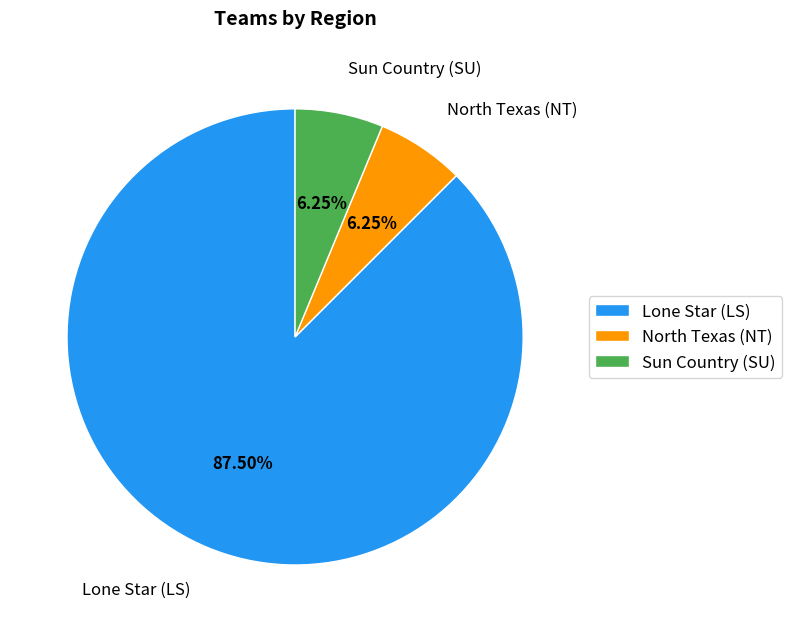

Combined, do Sun Country (SU) and Lone Star (LS) account for over 50%?

Yes